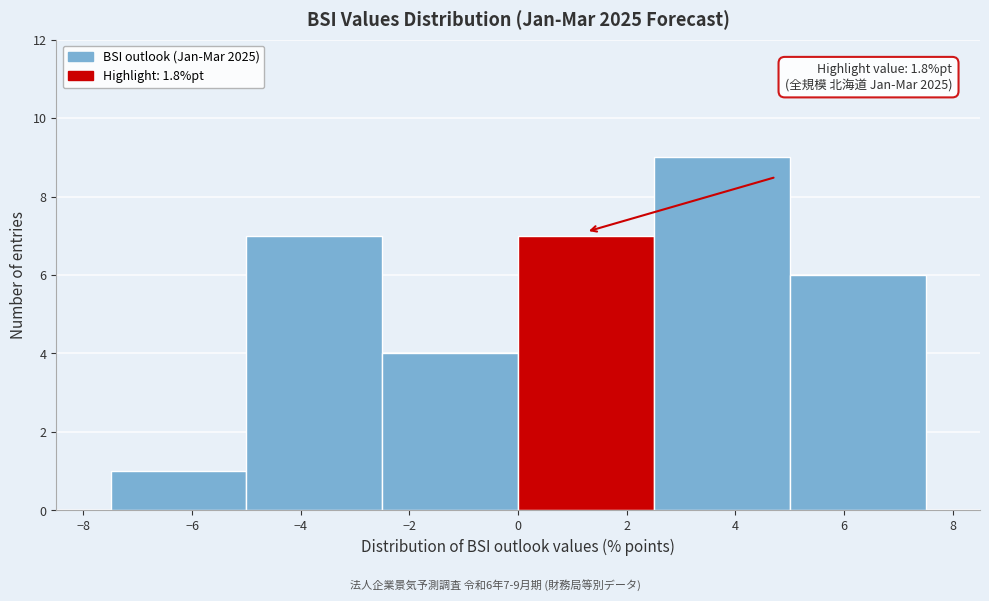

Which range on the x-axis has the tallest bar?

2.5 to 5.0